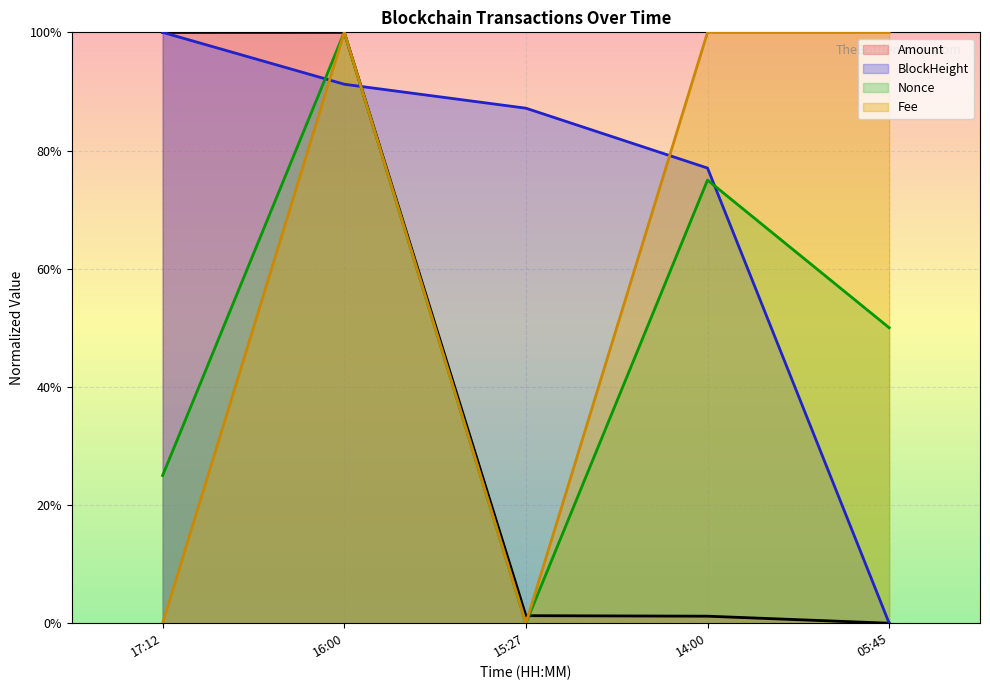

True or false: BlockHeight has a value of 0.6 at 05:45.

False